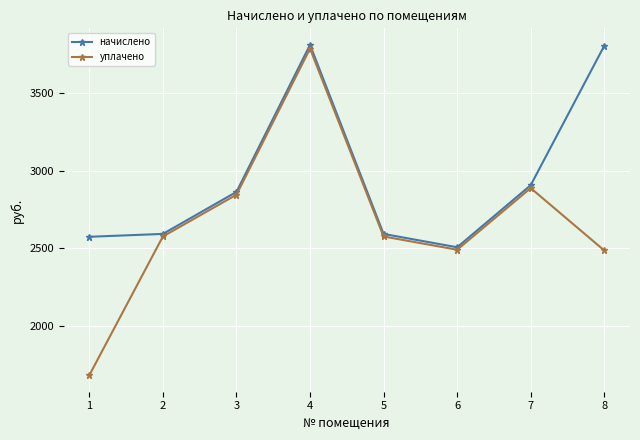

What is the sum of the уплачено values at 2 and 8?

5060.4